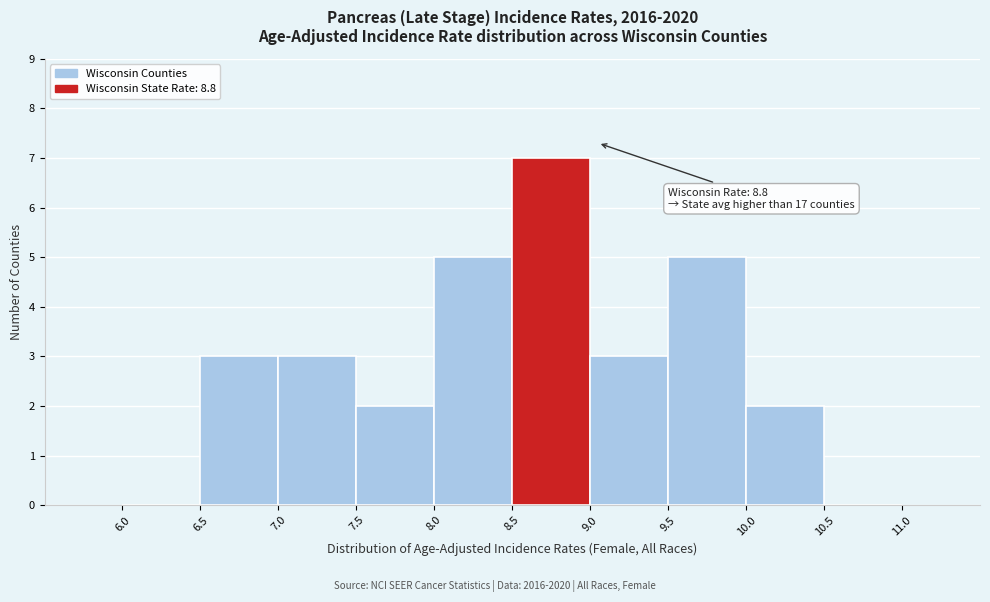

Over which range of the x-axis is the bar tallest?

8.5 to 9.0